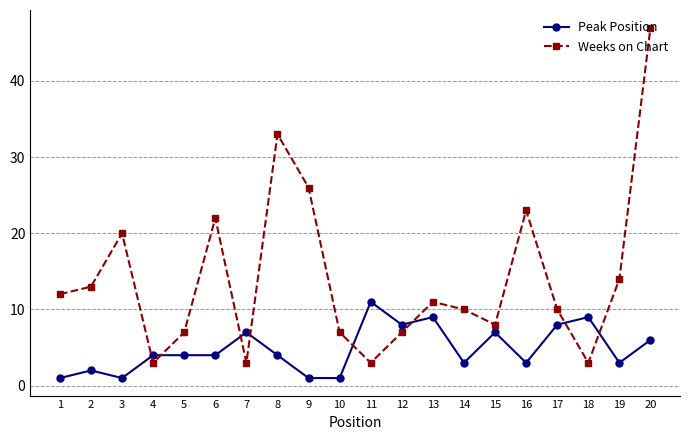

At which category is the sum across all series the highest?

20